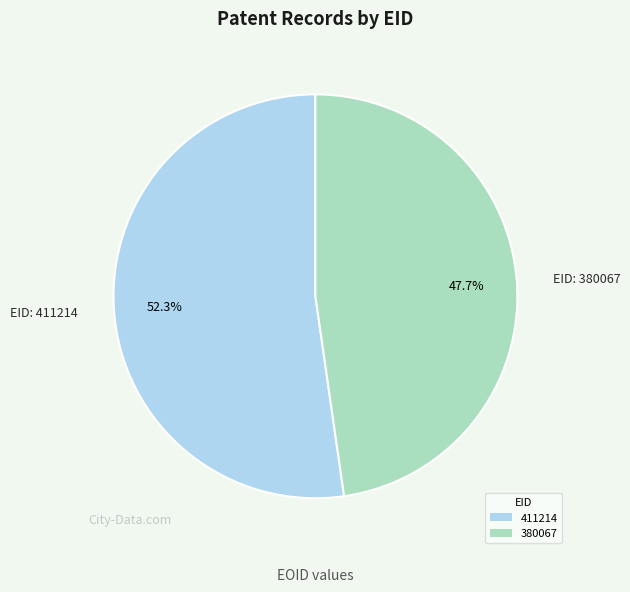

Which slice is the smallest?

380067